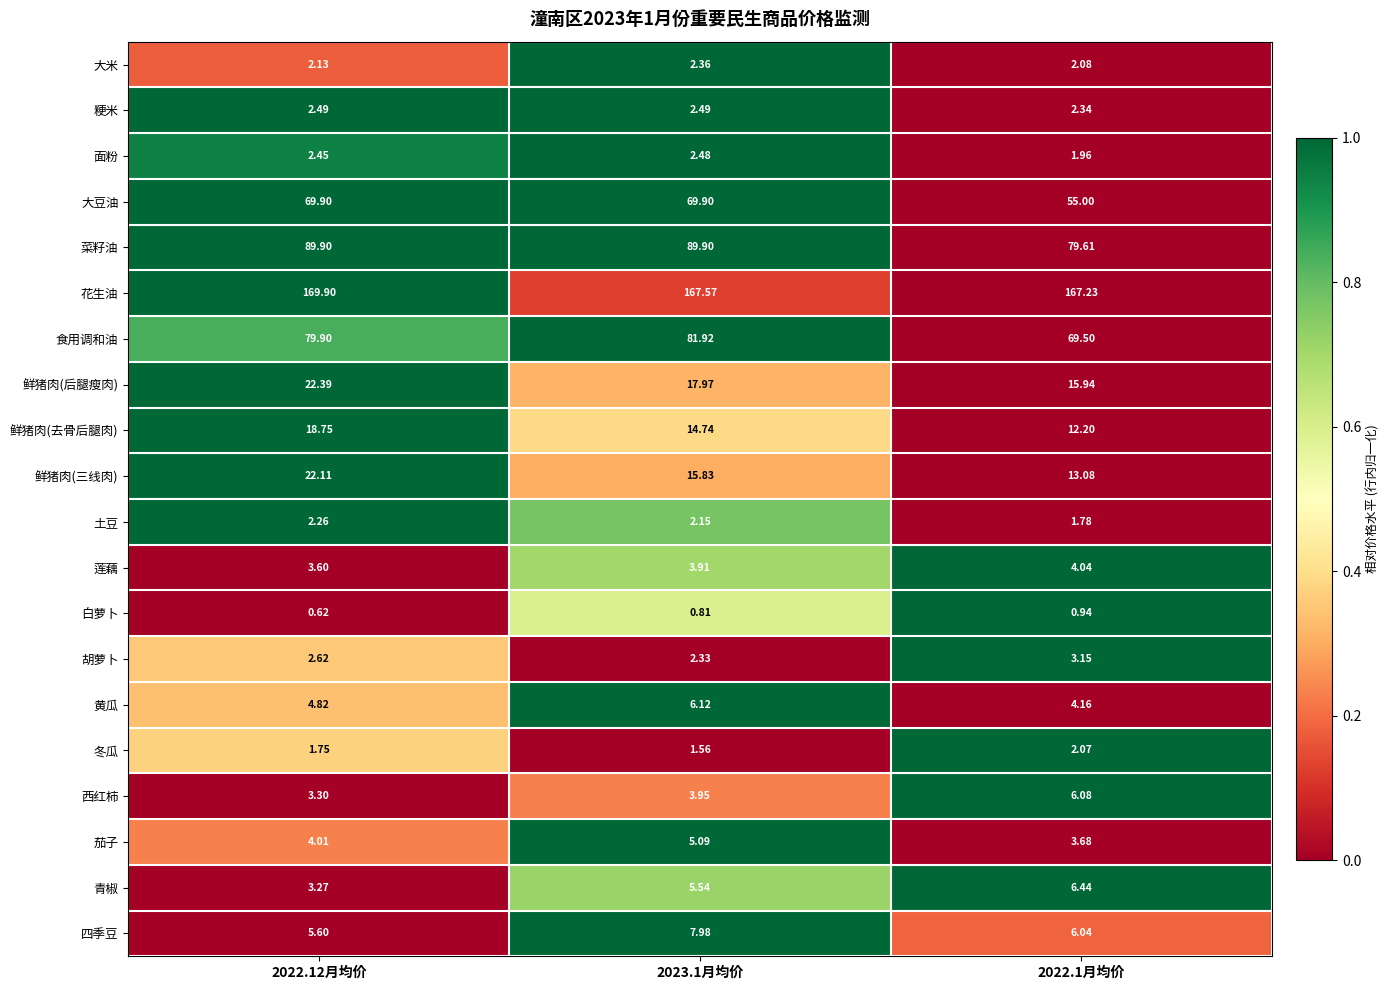

Which series has the largest total across all categories?

花生油